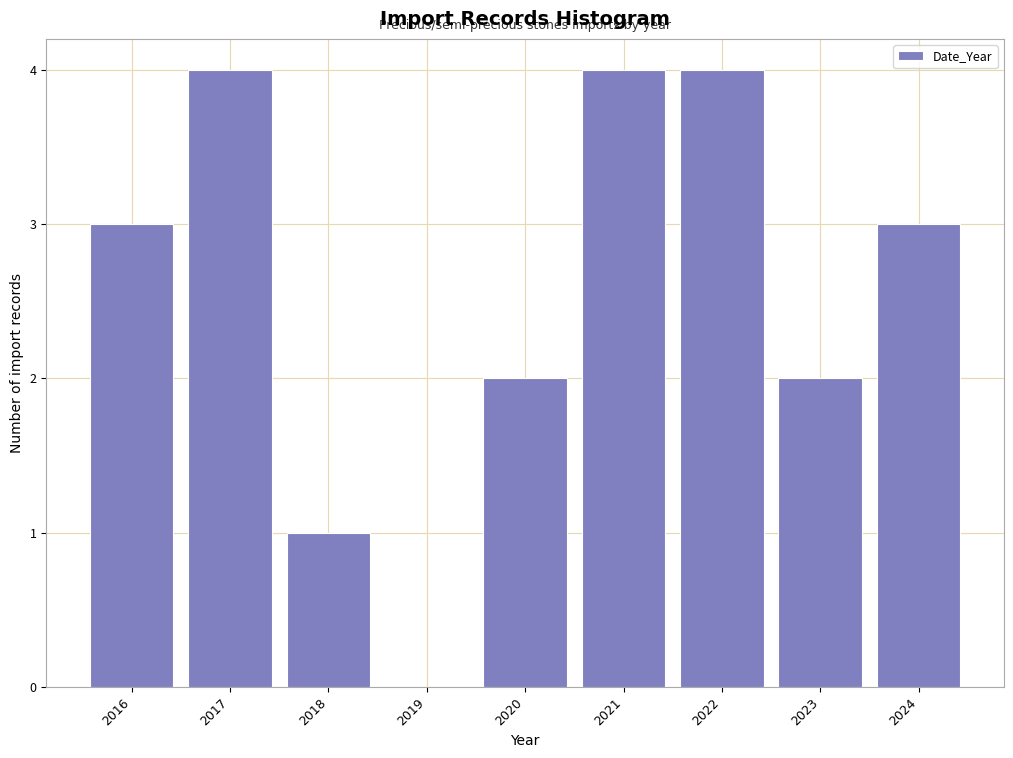

Reading left to right, extract all data points from this chart.

2016=3	2017=4	2018=1	2019=0	2020=2	2021=4	2022=4	2023=2	2024=3